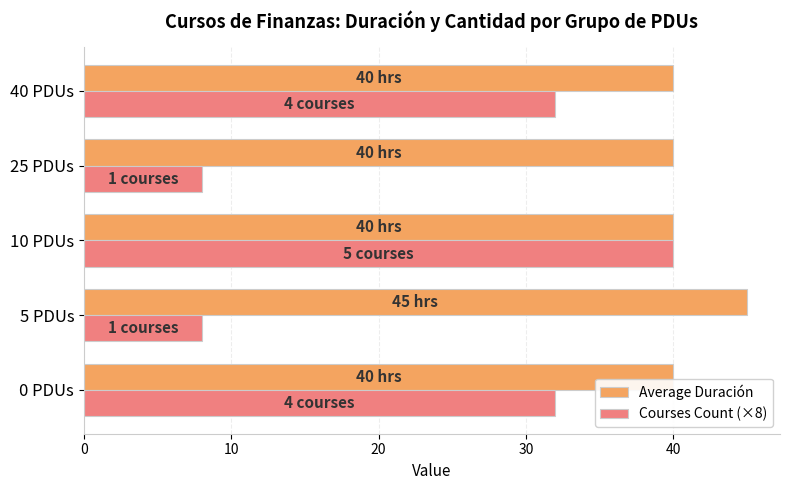

True or false: Average Duración has a value of 40 at 10 PDUs.

True